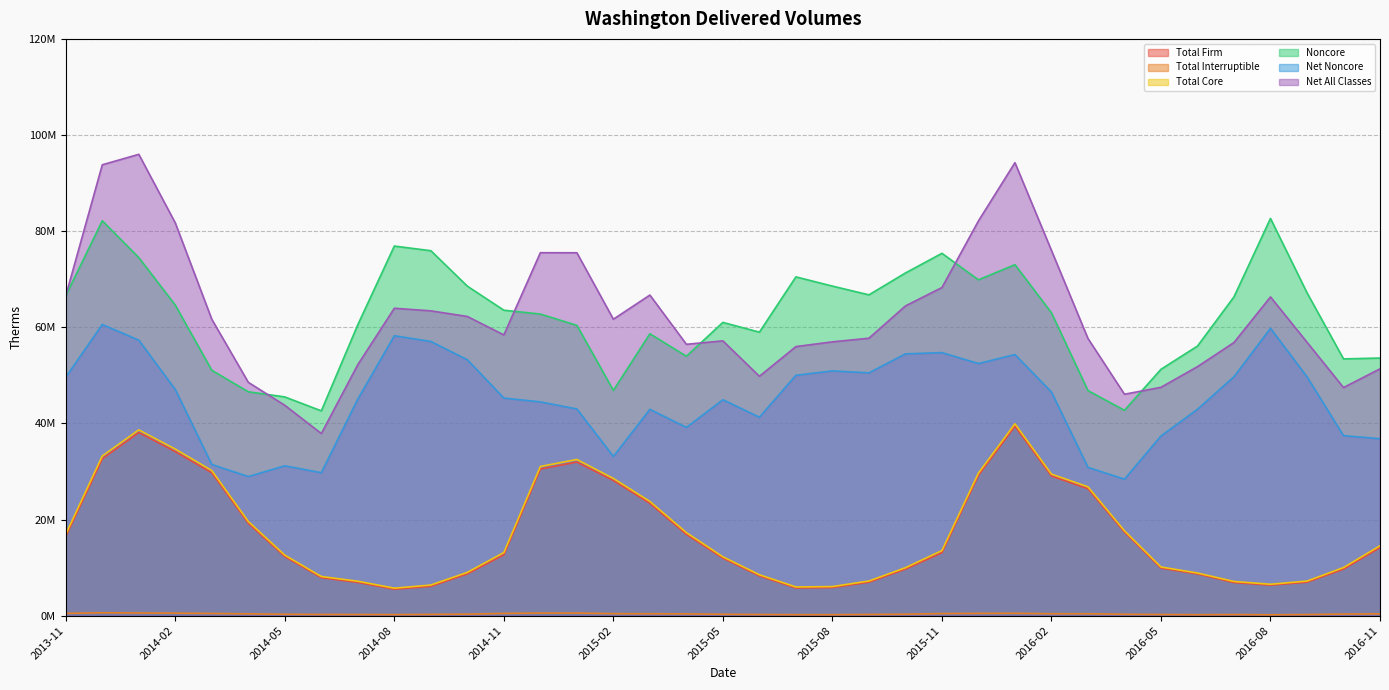

What is the lowest value of the Total Firm series?

5498677